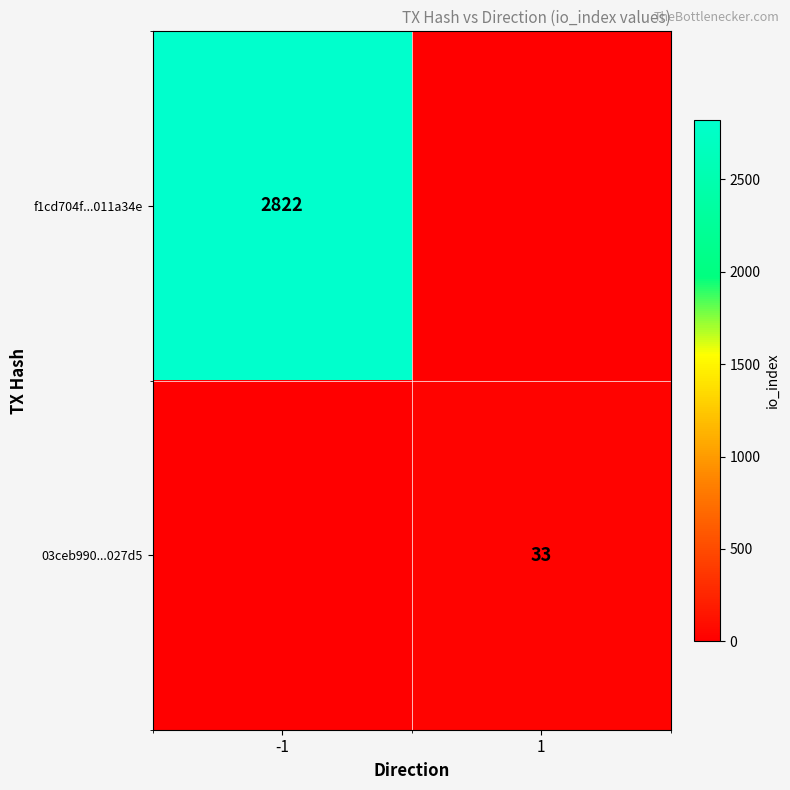

How many distinct data groups are displayed?

2